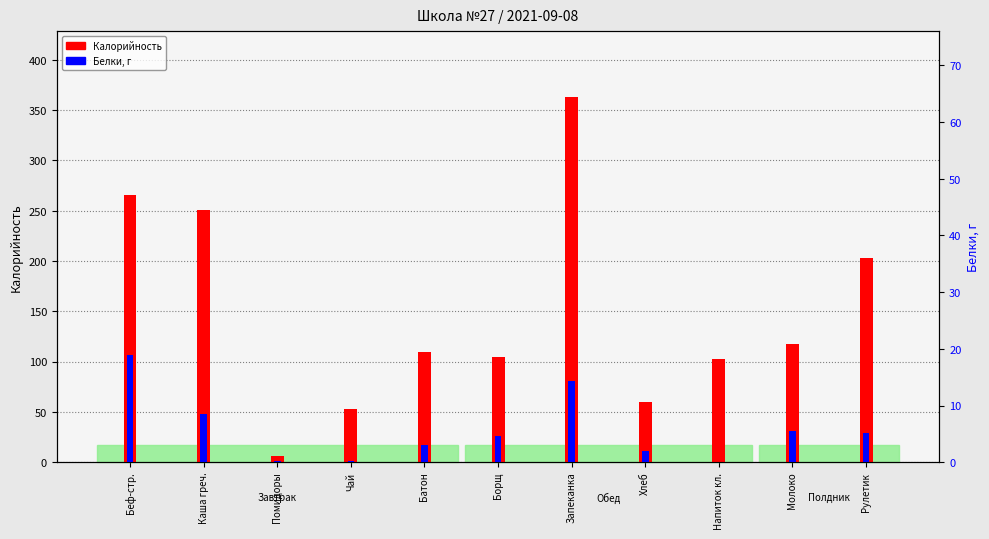

Between Борщ and Запеканка, which series saw the biggest shift?

Калорийность